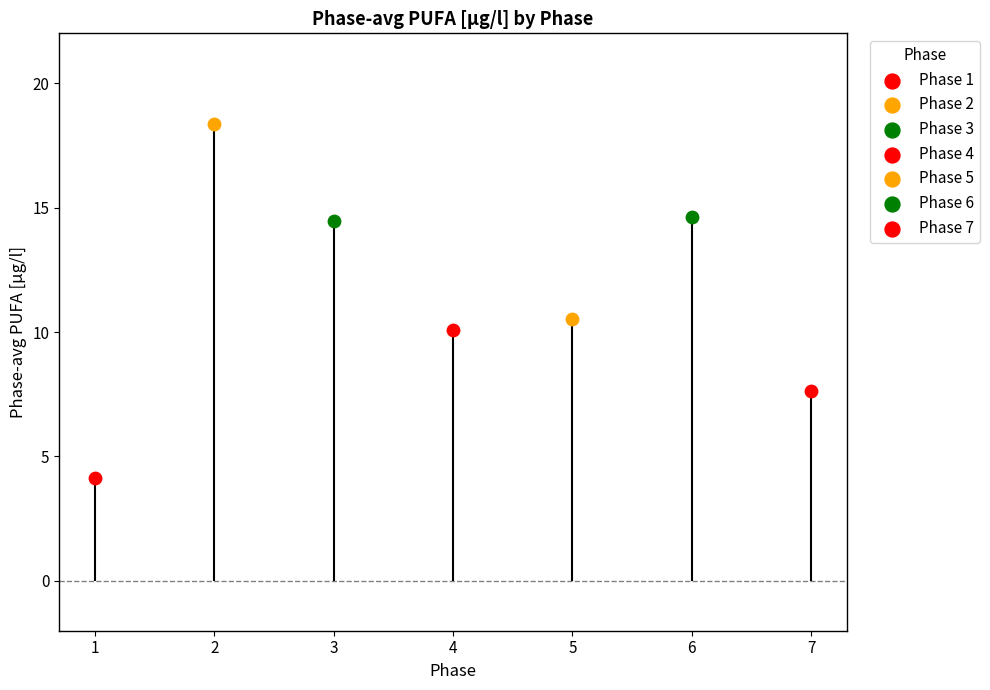

Between 3 and 2, which is larger?

2